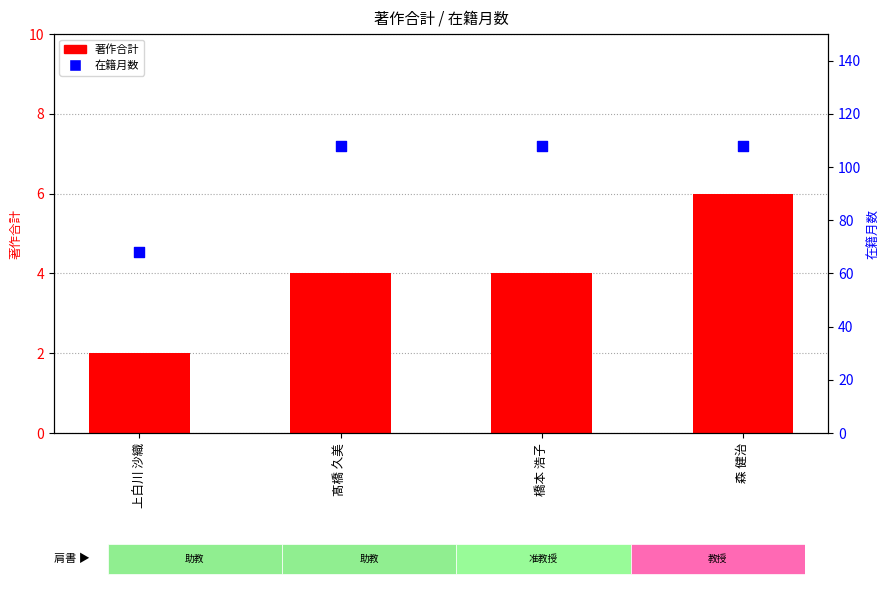

Is the value of 在籍月数 at 橋本 浩子 greater than the value of 著作合計 at 髙橋 久美?

Yes